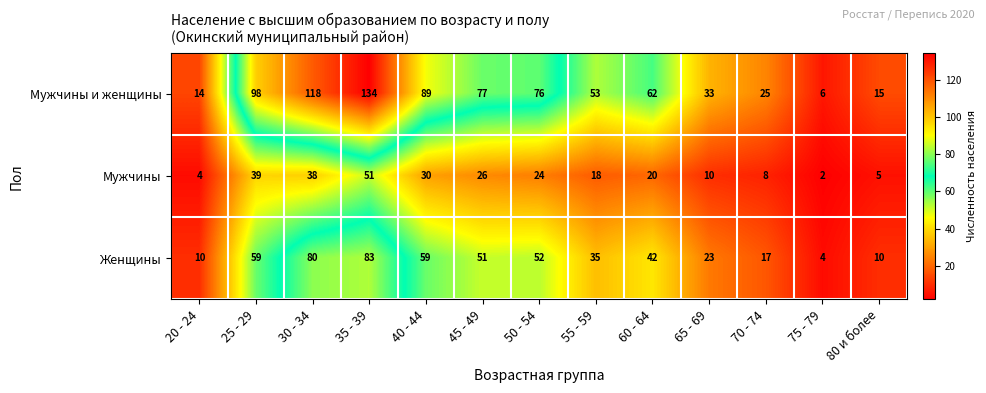

At how many categories does at least one series exceed 74?

6